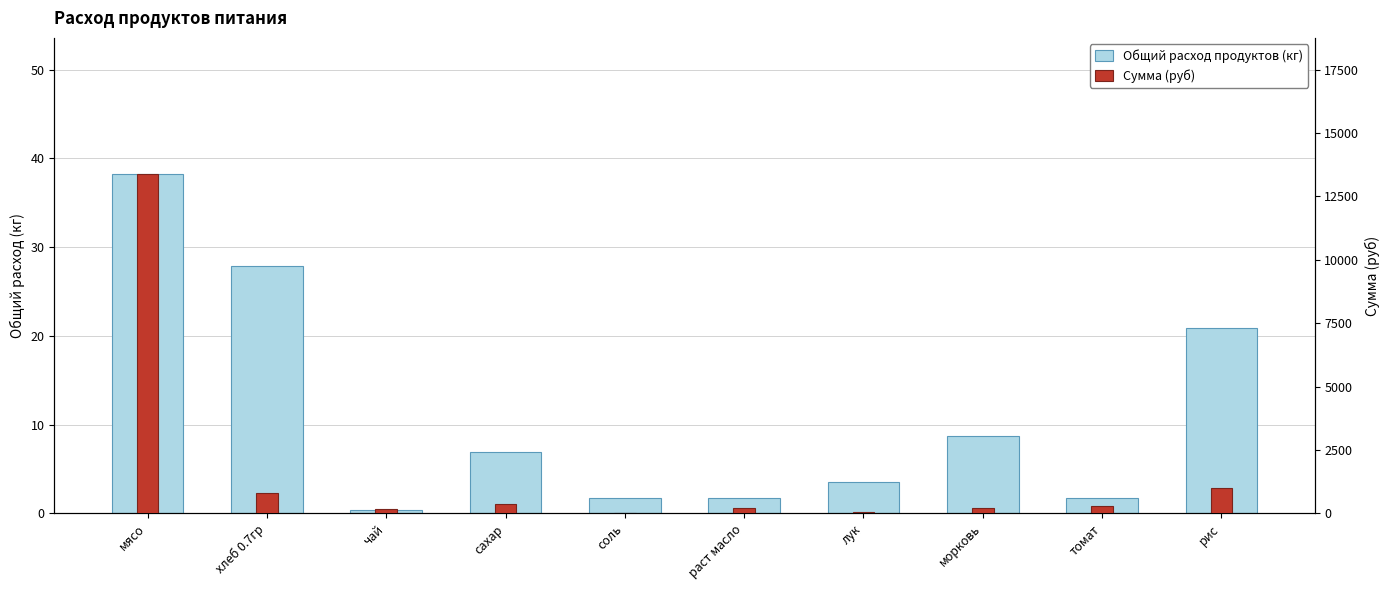

Rank the series by their average value, from highest to lowest.

Сумма (руб), Общий расход продуктов (кг)